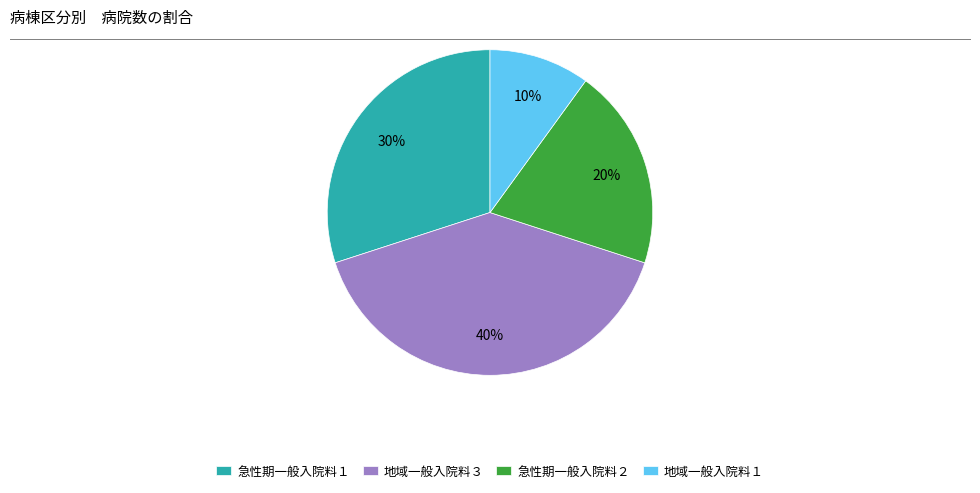

What is the ratio of the value at 地域一般入院料３ to the value at 急性期一般入院料１?

1.3